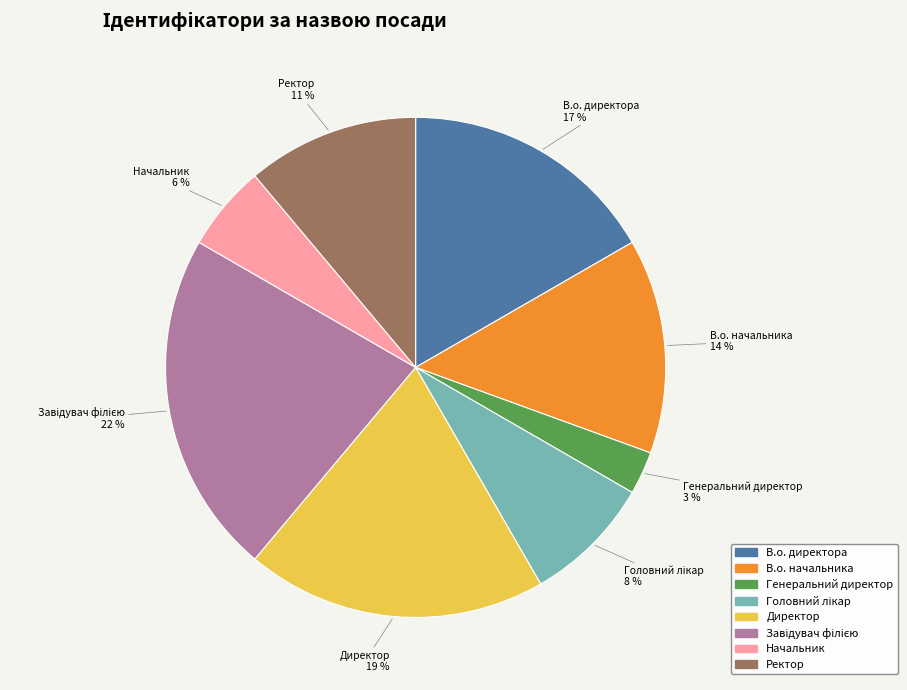

To the nearest percent, what is the average slice percentage?

12%